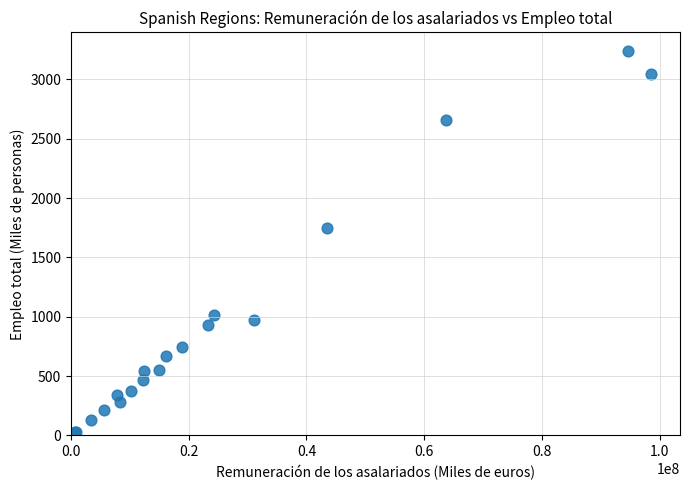

What Y value in the scatter plot is closest to 1630?

1744.3